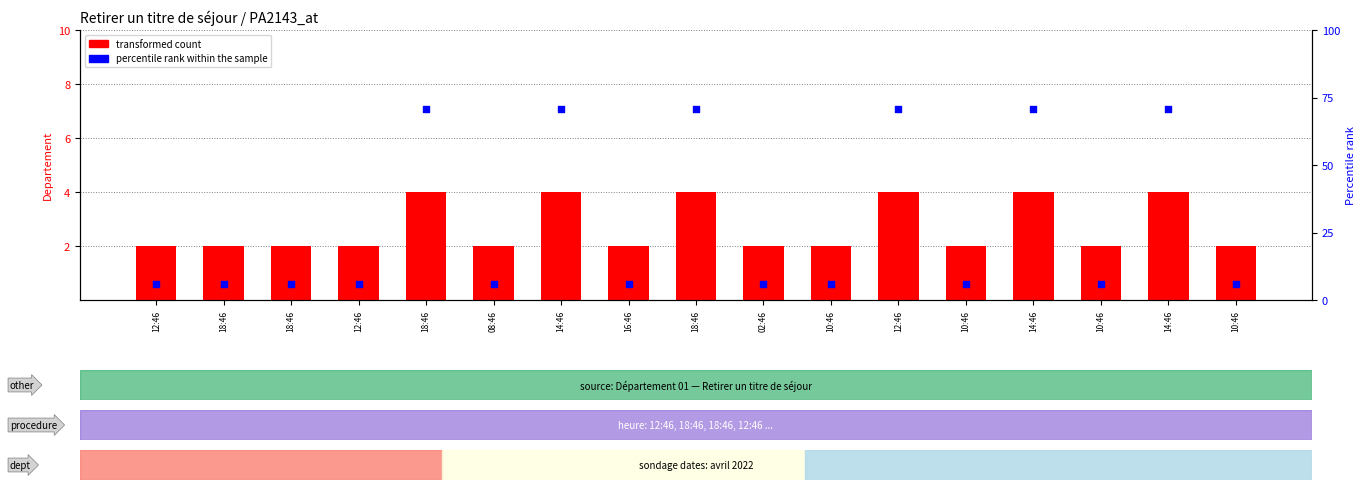

Which series has the largest Y range (max minus min)?

percentile rank within the sample